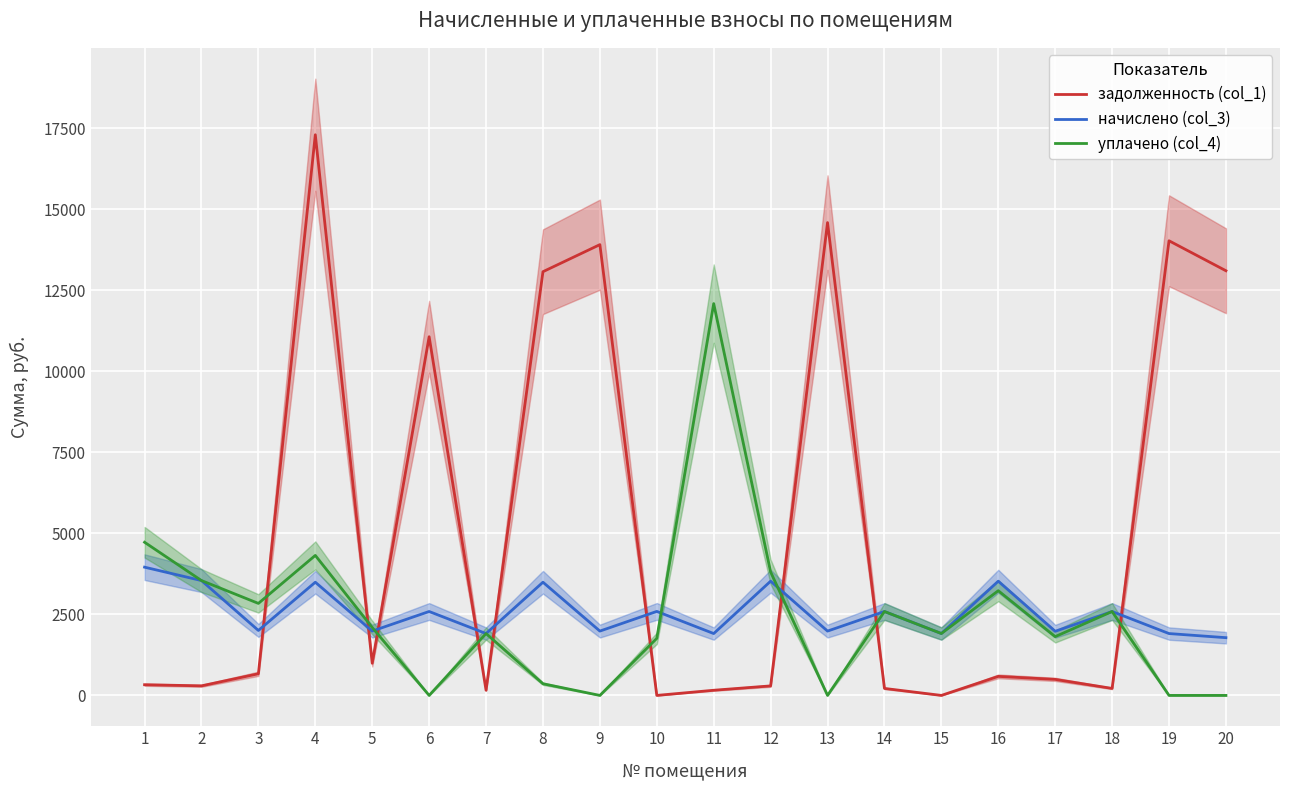

List the series in order of their peak value, highest first.

задолженность (col_1), уплачено (col_4), начислено (col_3)